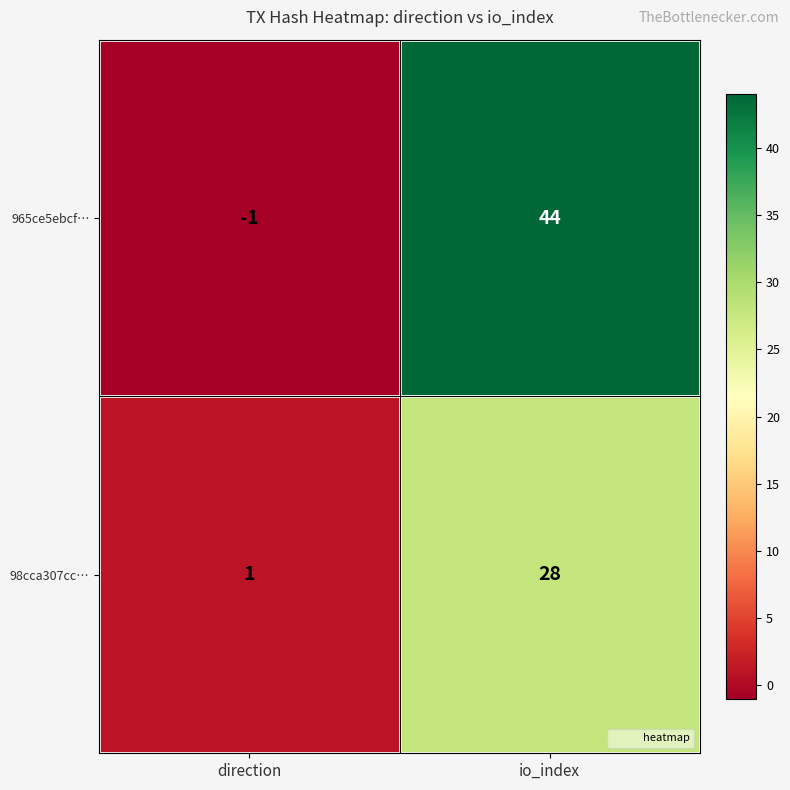

Reading left to right, transcribe all the data shown in this chart.

965ce5ebcf…: -1	44
98cca307cc…: 1	28